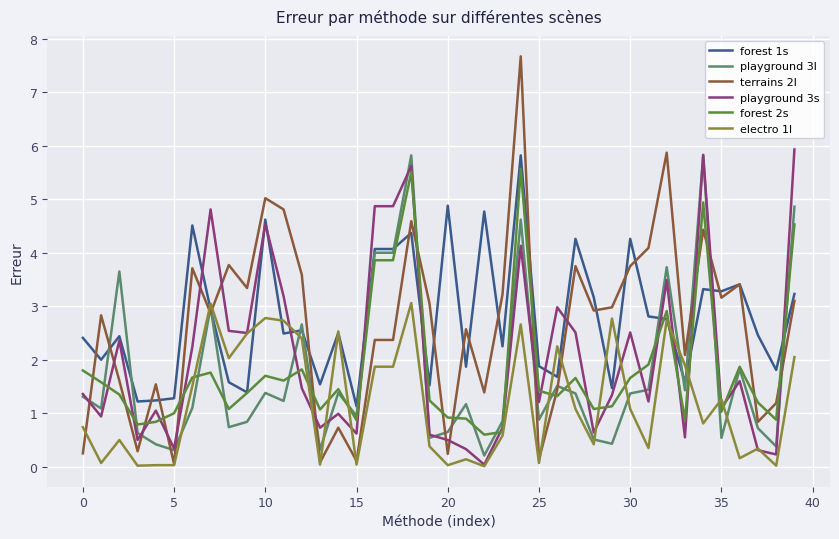

What is the minimum value for forest 1s?

1.1